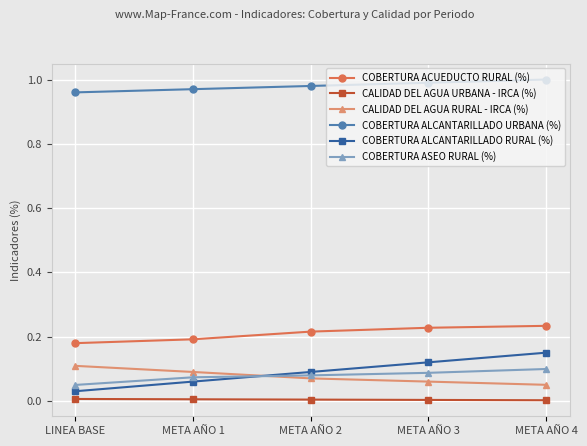

Which series has the largest total across all categories?

COBERTURA ALCANTARILLADO URBANA (%)